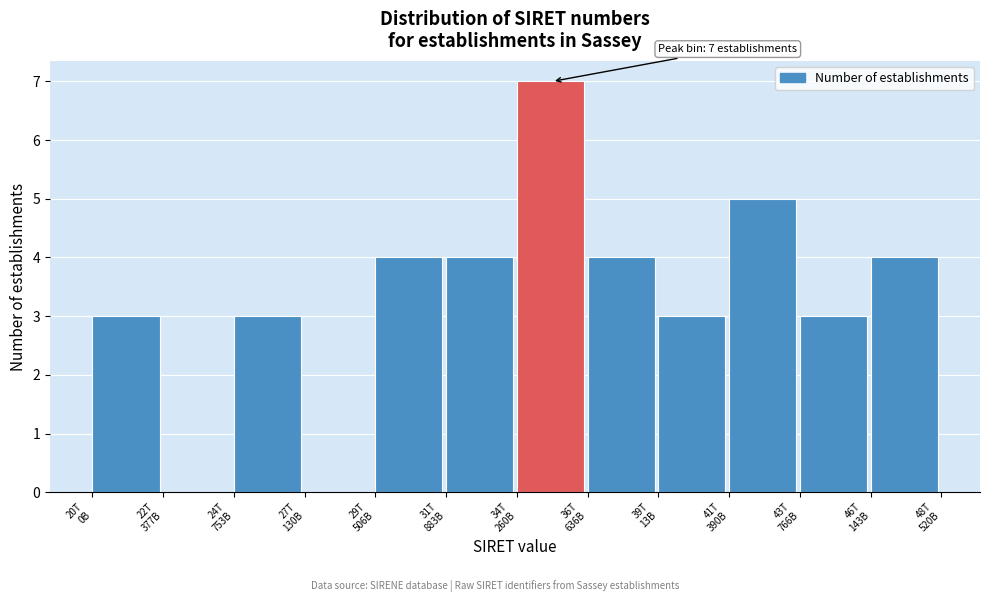

What is the sum of all values?

40